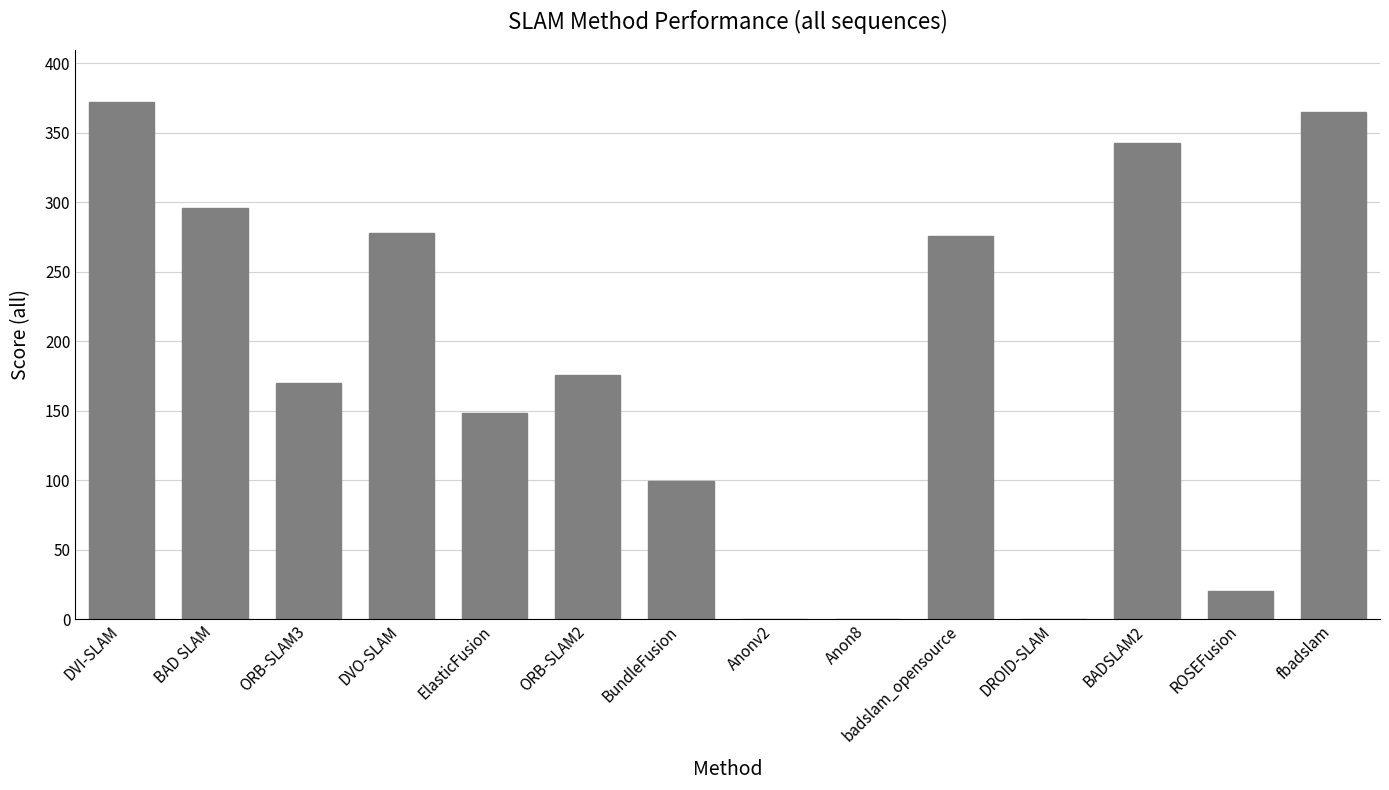

Where is the data nearest to the value 186?

ORB-SLAM2